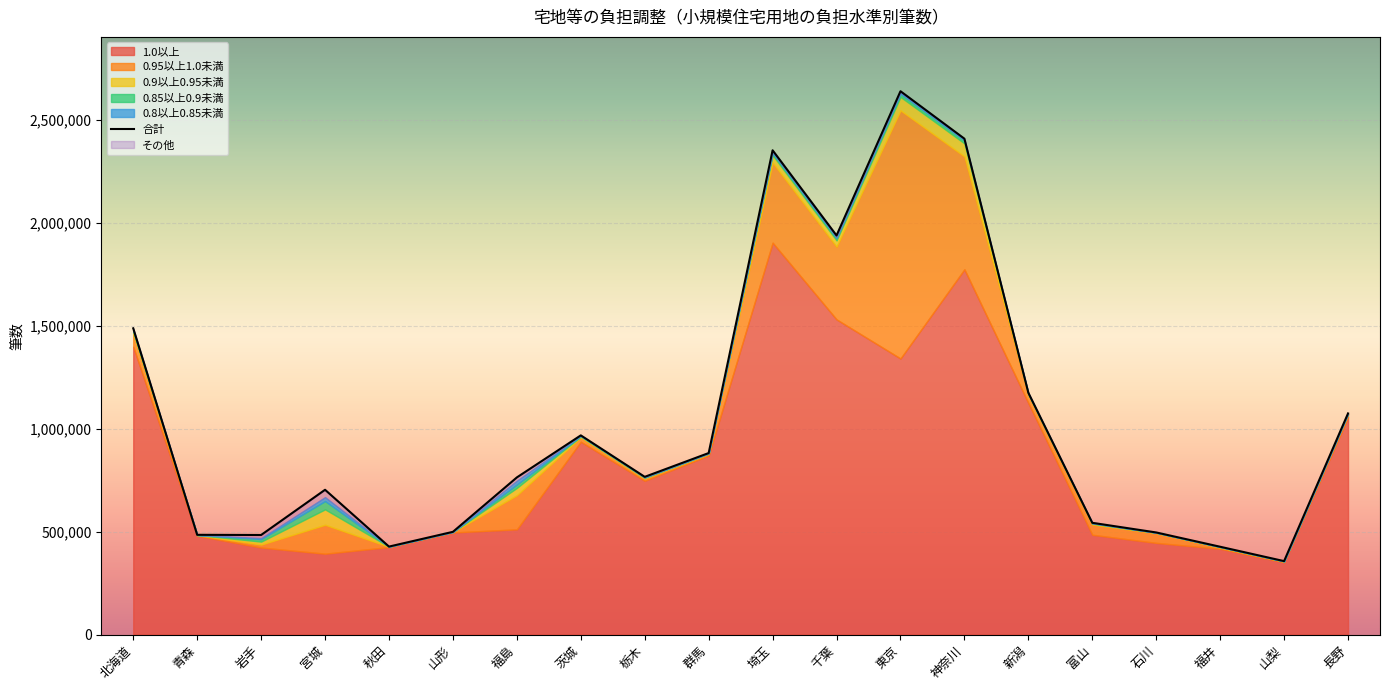

Does the chart display data point markers on the line(s)?

No